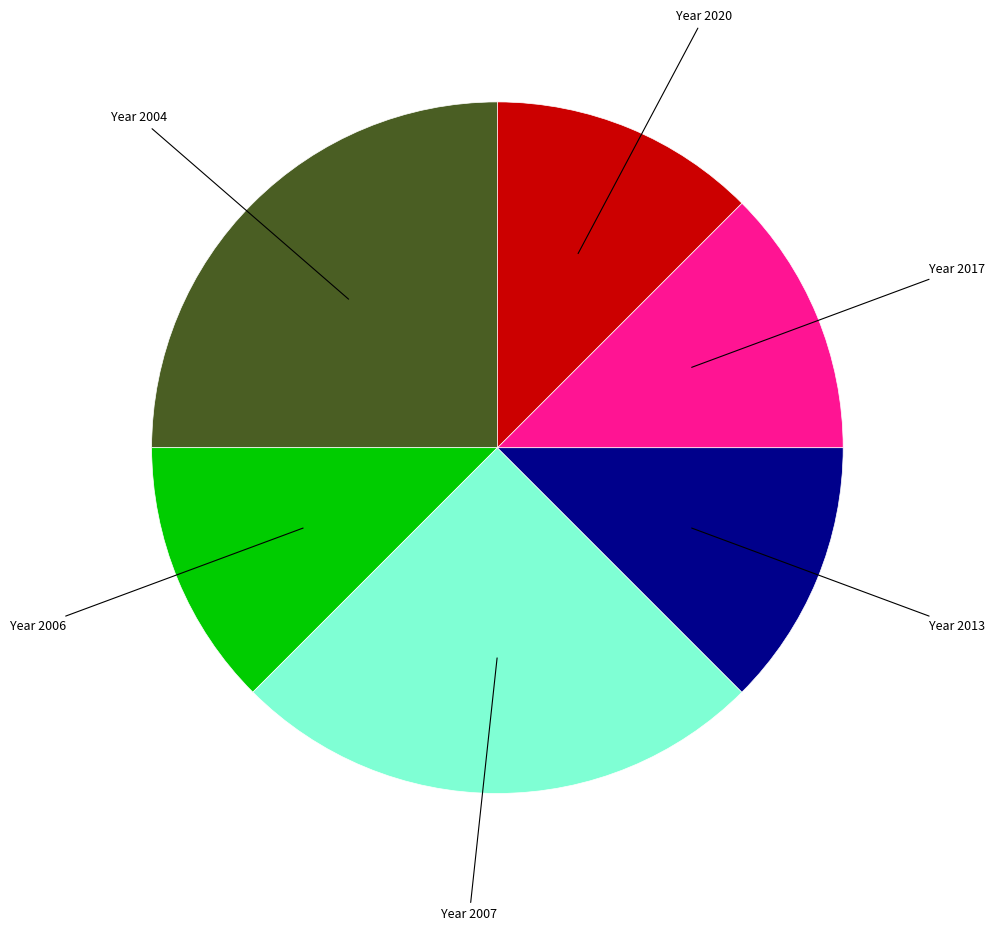

Does any single category account for the majority?

No